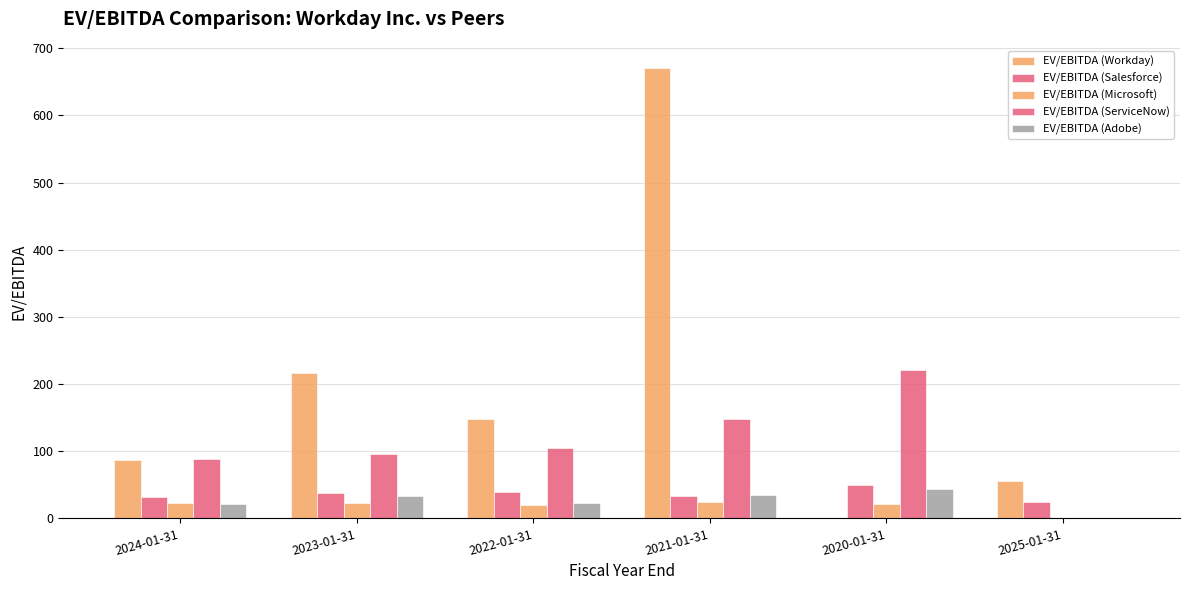

What position from the left is 2021-01-31?

4